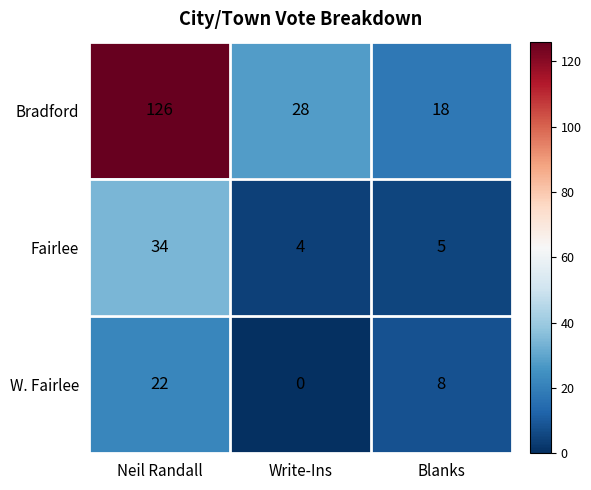

Which series has the largest total across all categories?

Bradford